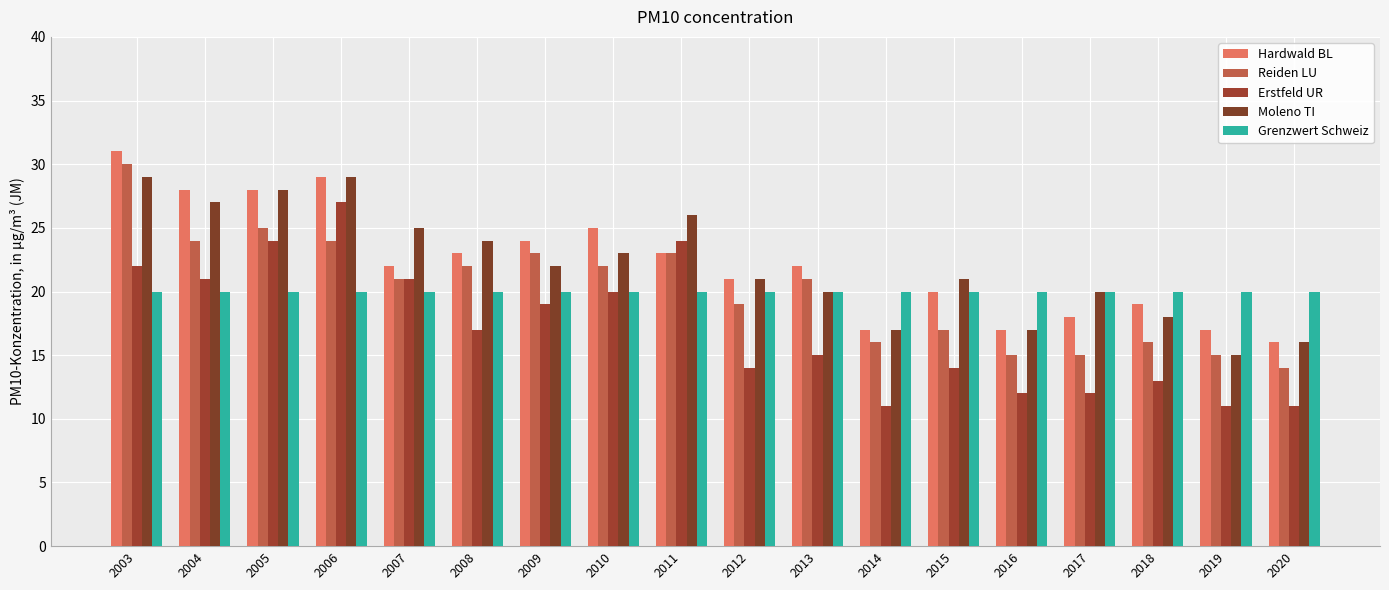

What is the value of the Erstfeld UR bar at the 16th from the left?

13